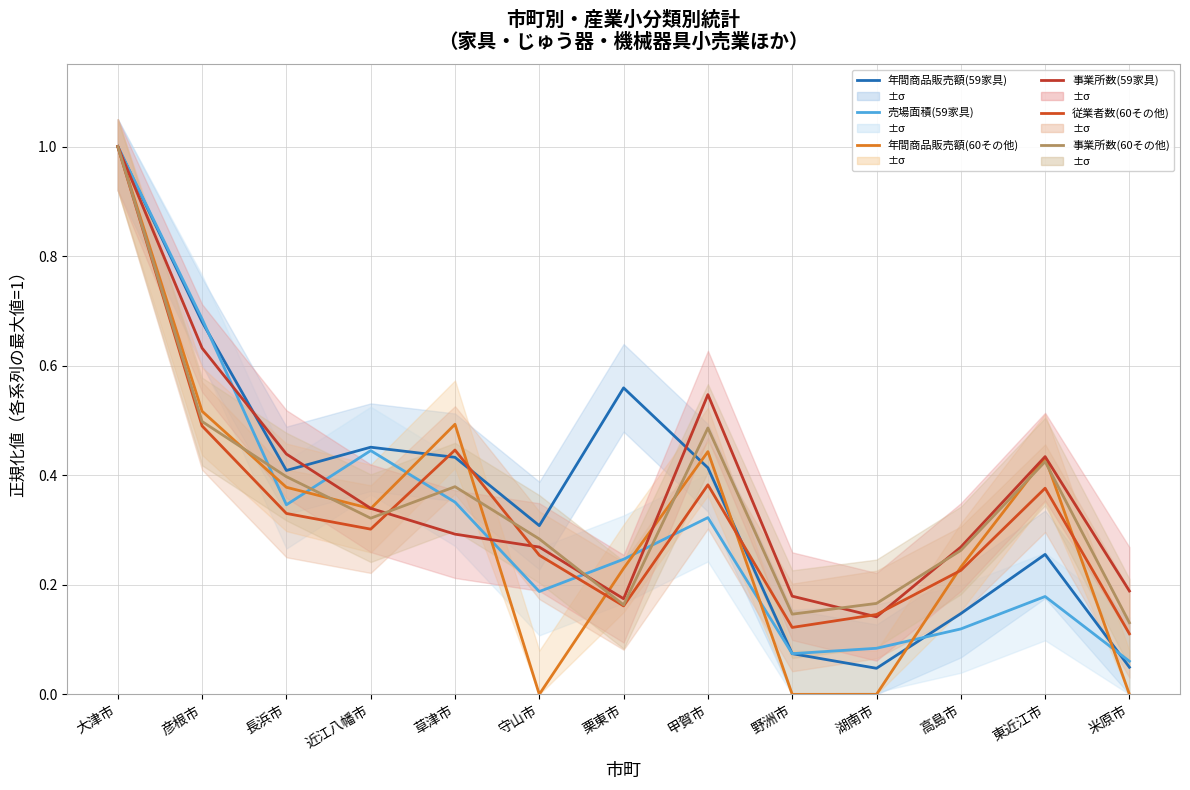

What is the difference between the maximum and second lowest values in the 売場面積(59家具) series?

0.9